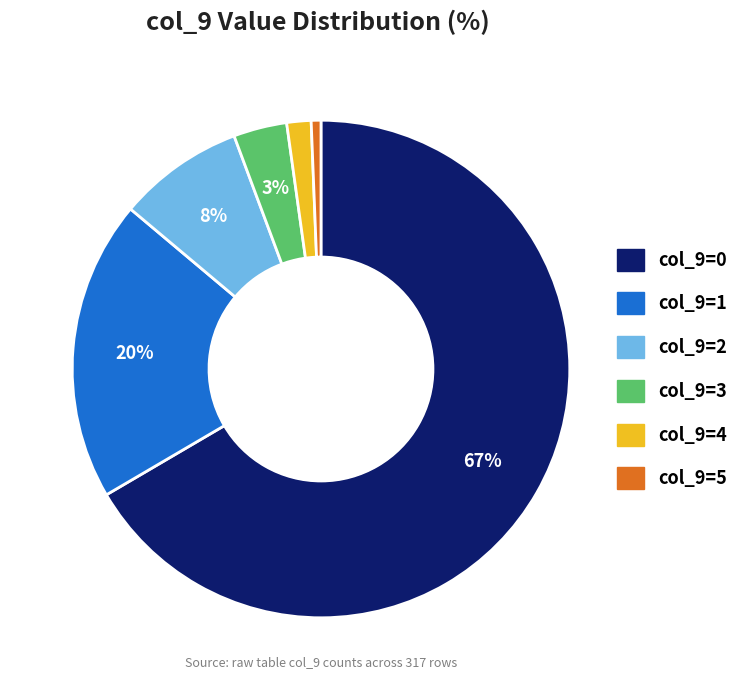

To the nearest percent, what is the average slice percentage?

17%